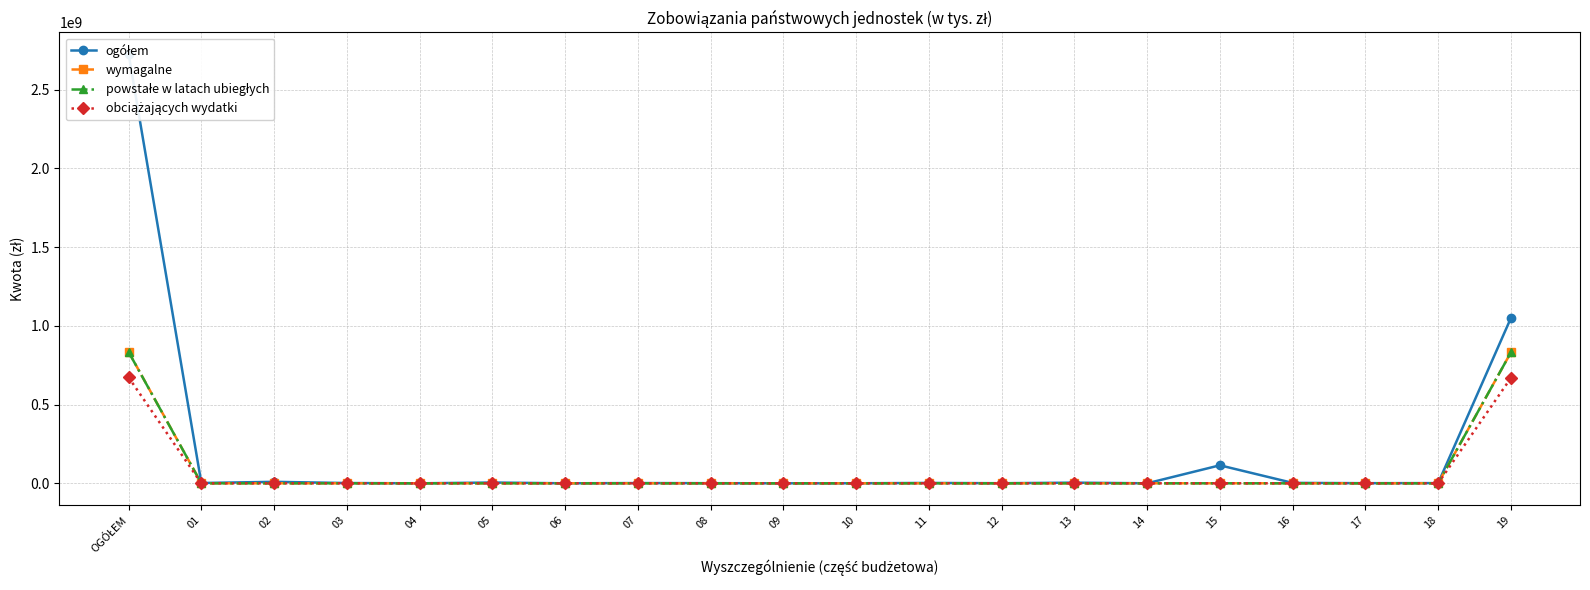

True or false: obciążających wydatki and powstałe w latach ubiegłych cross at least once.

False